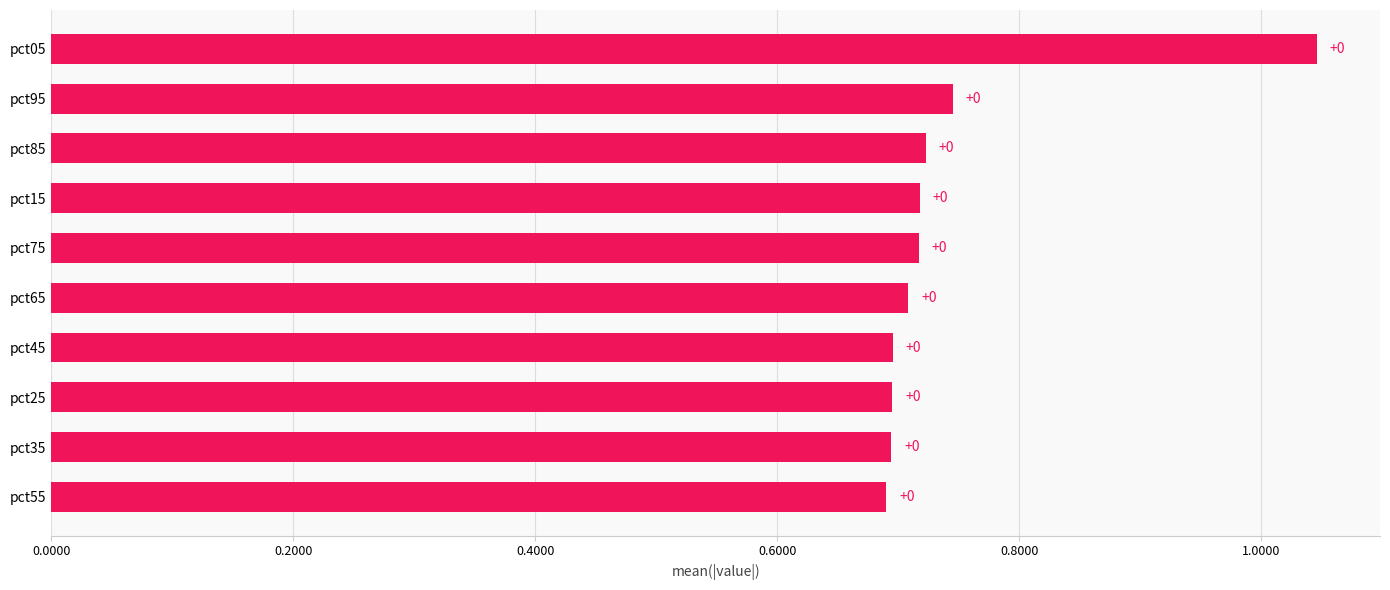

Are the bars horizontal?

Yes